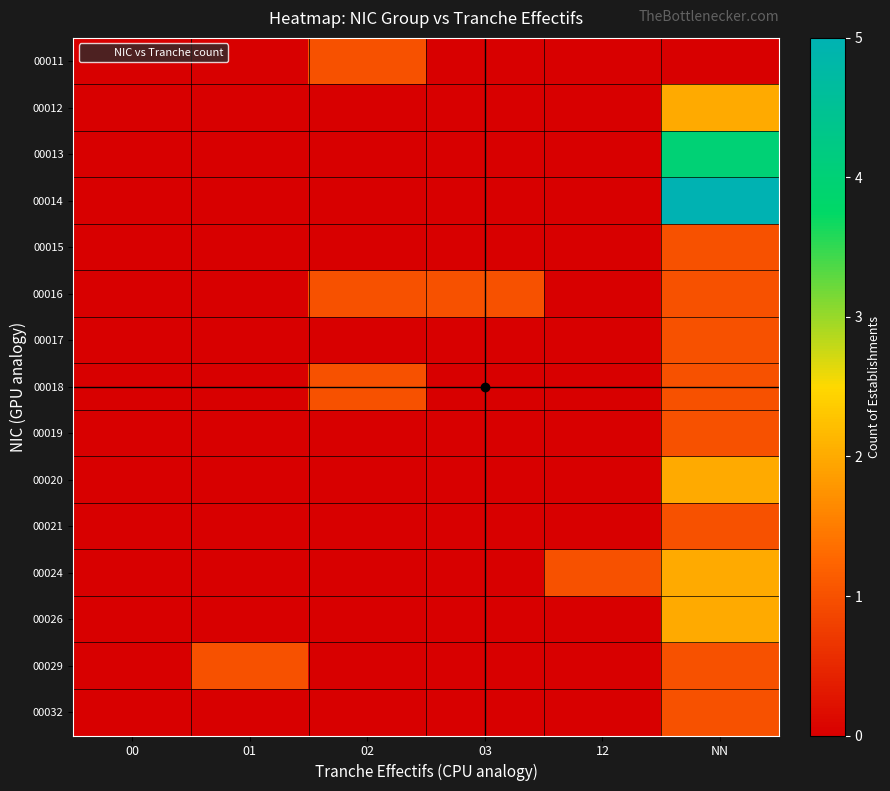

Reading right to left, extract all data points from this chart.

00011: NN=0	12=0	03=0	02=1	01=0	00=0
00012: NN=2	12=0	03=0	02=0	01=0	00=0
00013: NN=4	12=0	03=0	02=0	01=0	00=0
00014: NN=5	12=0	03=0	02=0	01=0	00=0
00015: NN=1	12=0	03=0	02=0	01=0	00=0
00016: NN=1	12=0	03=1	02=1	01=0	00=0
00017: NN=1	12=0	03=0	02=0	01=0	00=0
00018: NN=1	12=0	03=0	02=1	01=0	00=0
00019: NN=1	12=0	03=0	02=0	01=0	00=0
00020: NN=2	12=0	03=0	02=0	01=0	00=0
00021: NN=1	12=0	03=0	02=0	01=0	00=0
00024: NN=2	12=1	03=0	02=0	01=0	00=0
00026: NN=2	12=0	03=0	02=0	01=0	00=0
00029: NN=1	12=0	03=0	02=0	01=1	00=0
00032: NN=1	12=0	03=0	02=0	01=0	00=0